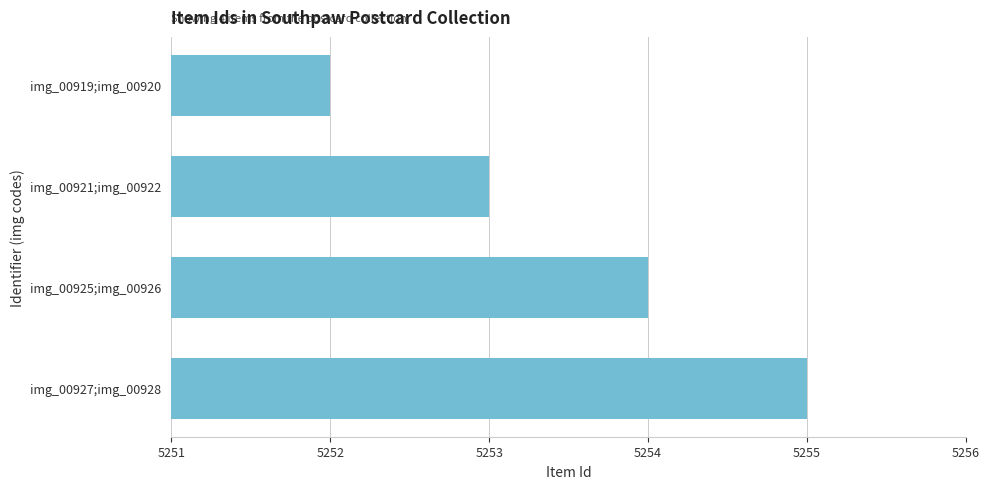

What is the ratio of the value at img_00921;img_00922 to the value at img_00927;img_00928?

1.0